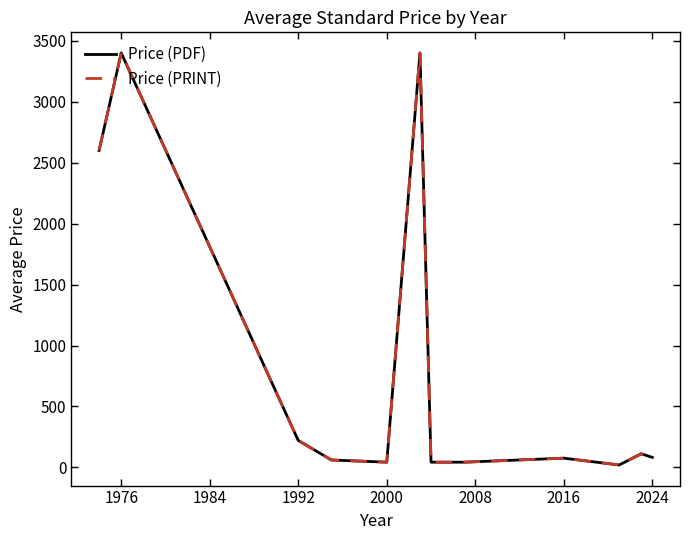

Does the chart display data point markers on the line(s)?

No